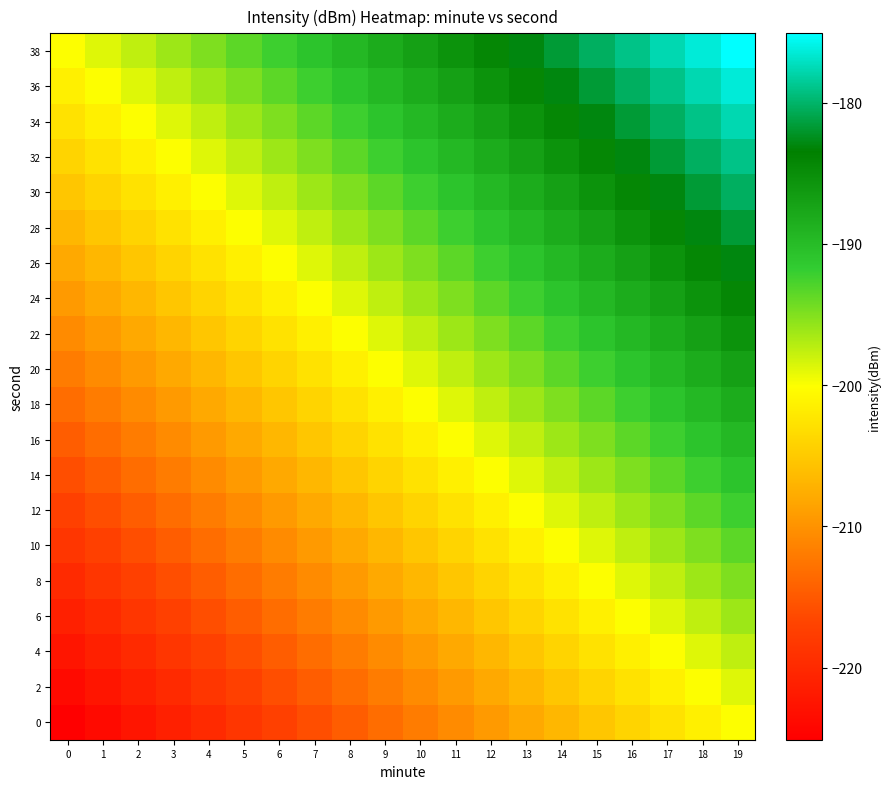

How many categories are shown in the chart?

20